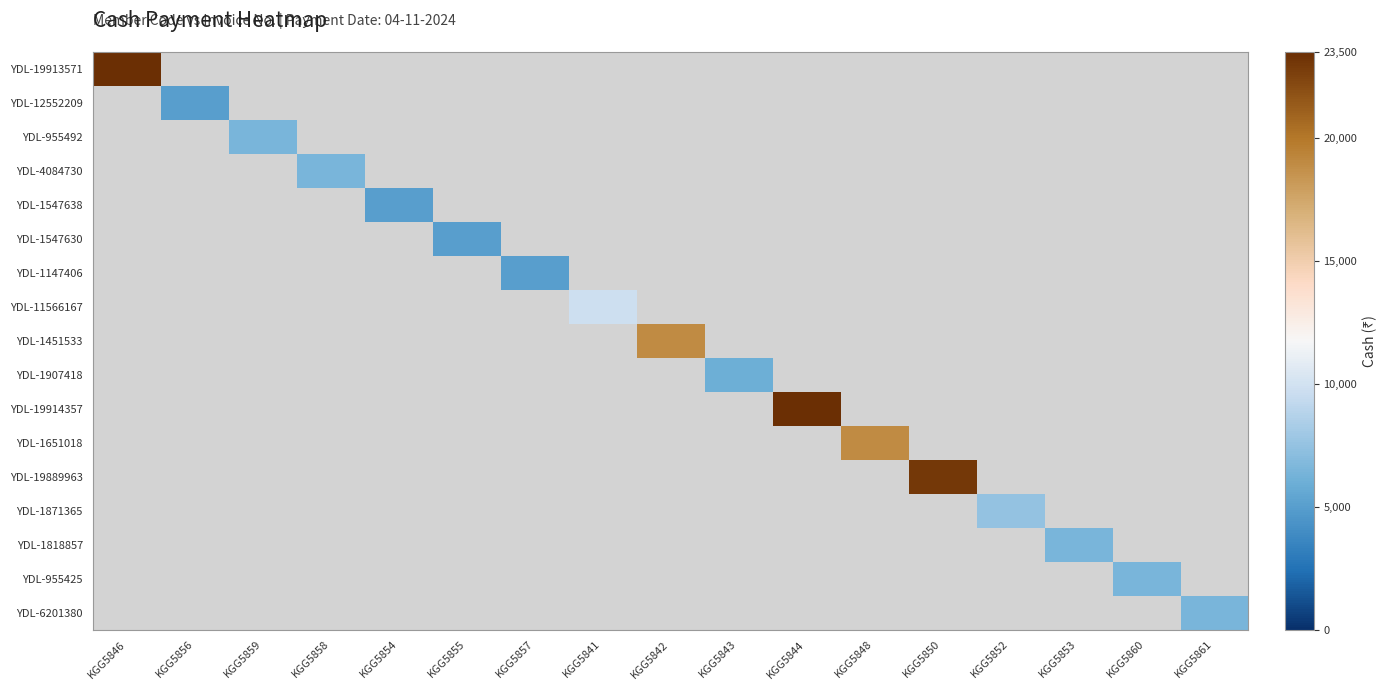

Between KGG5856 and KGG5858, which is larger?

KGG5858